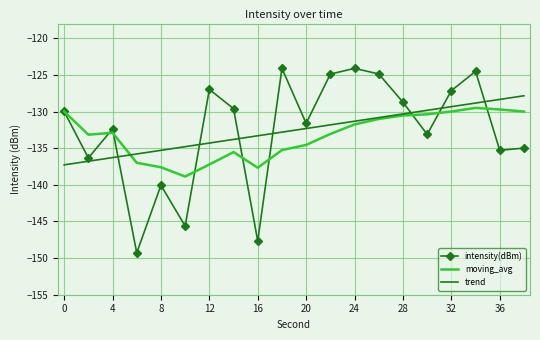

Rank the series by their maximum value, from highest to lowest.

intensity(dBm), trend, moving_avg